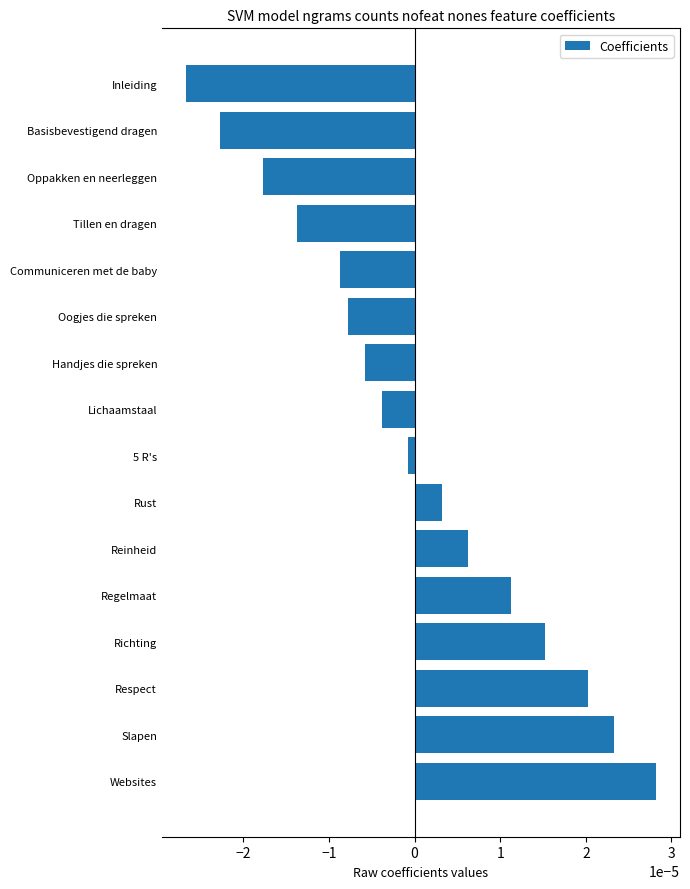

Are the bars grouped side by side (vs. stacked)?

No